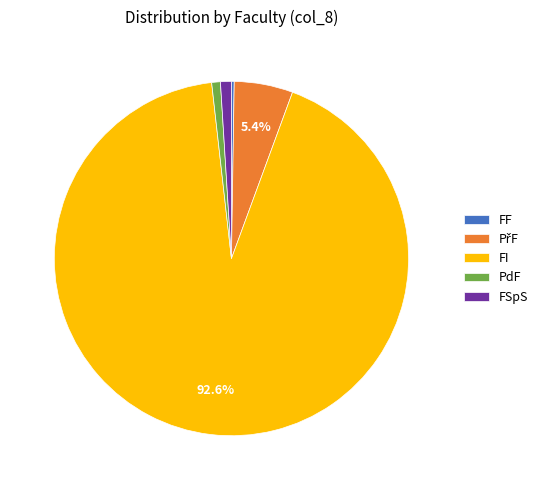

Which category has the biggest portion of the pie?

FI